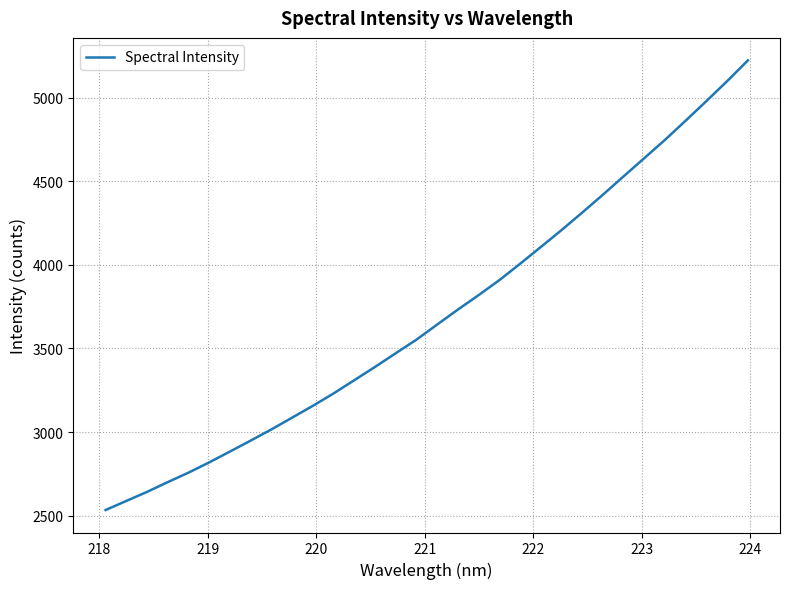

What is the difference between the maximum and minimum values?

2692.1